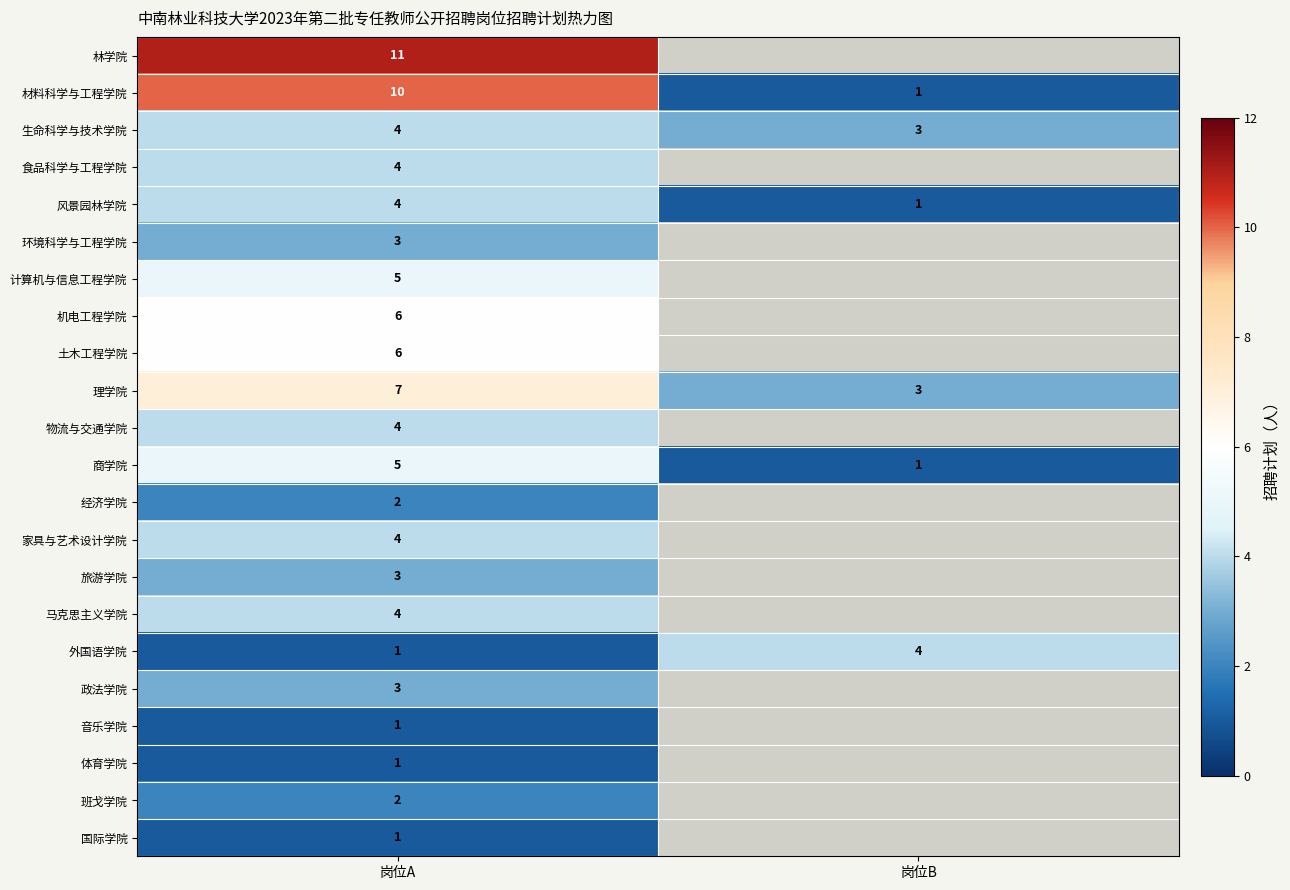

Where is 外国语学院 nearest to the value 2?

岗位A